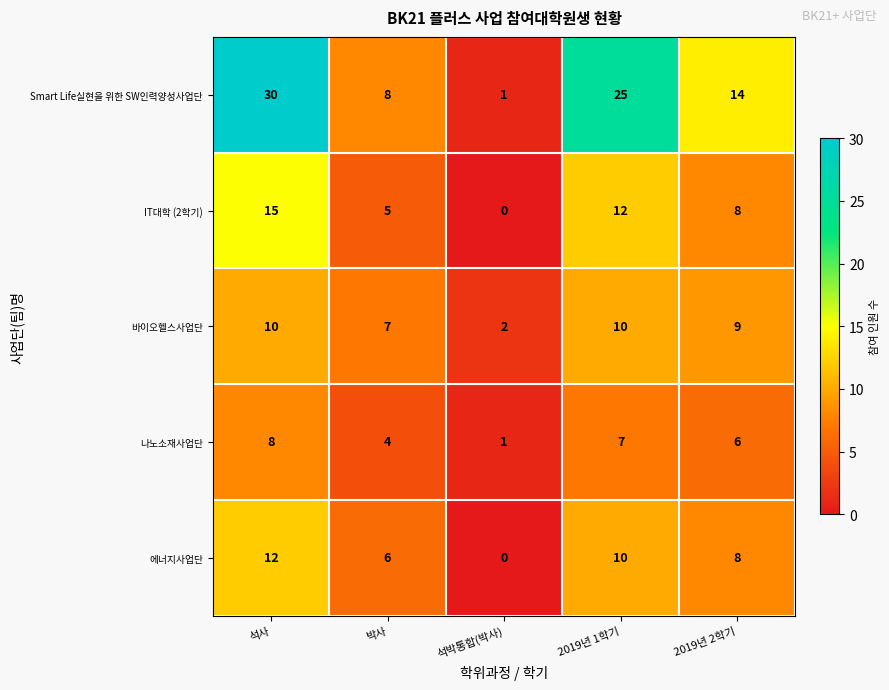

Reading right to left, list all the values displayed in this chart.

Smart Life실현을 위한 SW인력양성사업단: 14	25	1	8	30
IT대학 (2학기): 8	12	0	5	15
바이오헬스사업단: 9	10	2	7	10
나노소재사업단: 6	7	1	4	8
에너지사업단: 8	10	0	6	12